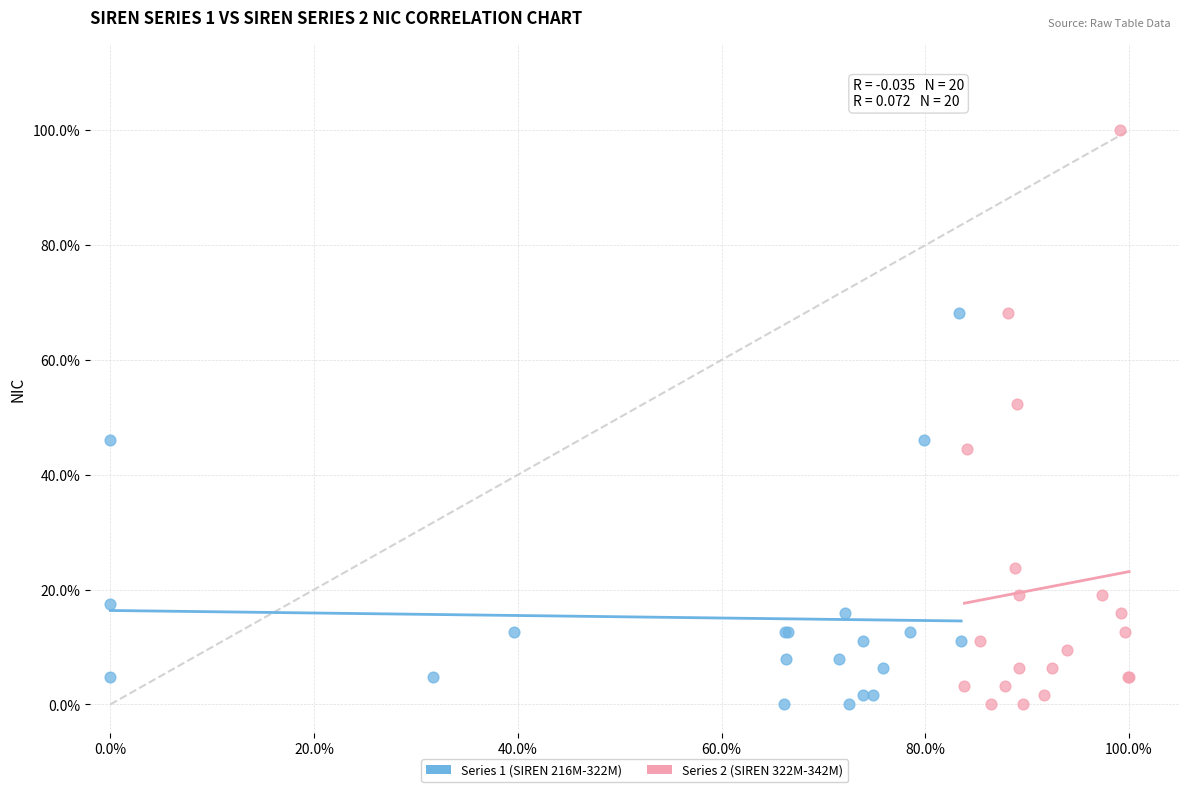

What are all the series names shown in the legend?

Series 1 (SIREN 216M-322M), Series 2 (SIREN 322M-342M)